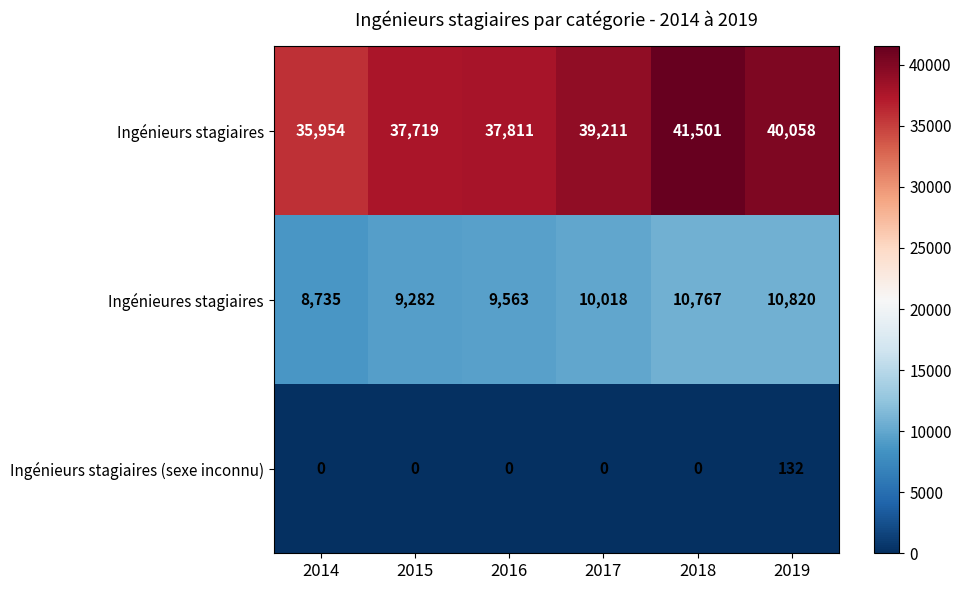

At how many categories does at least one series exceed 26961?

6